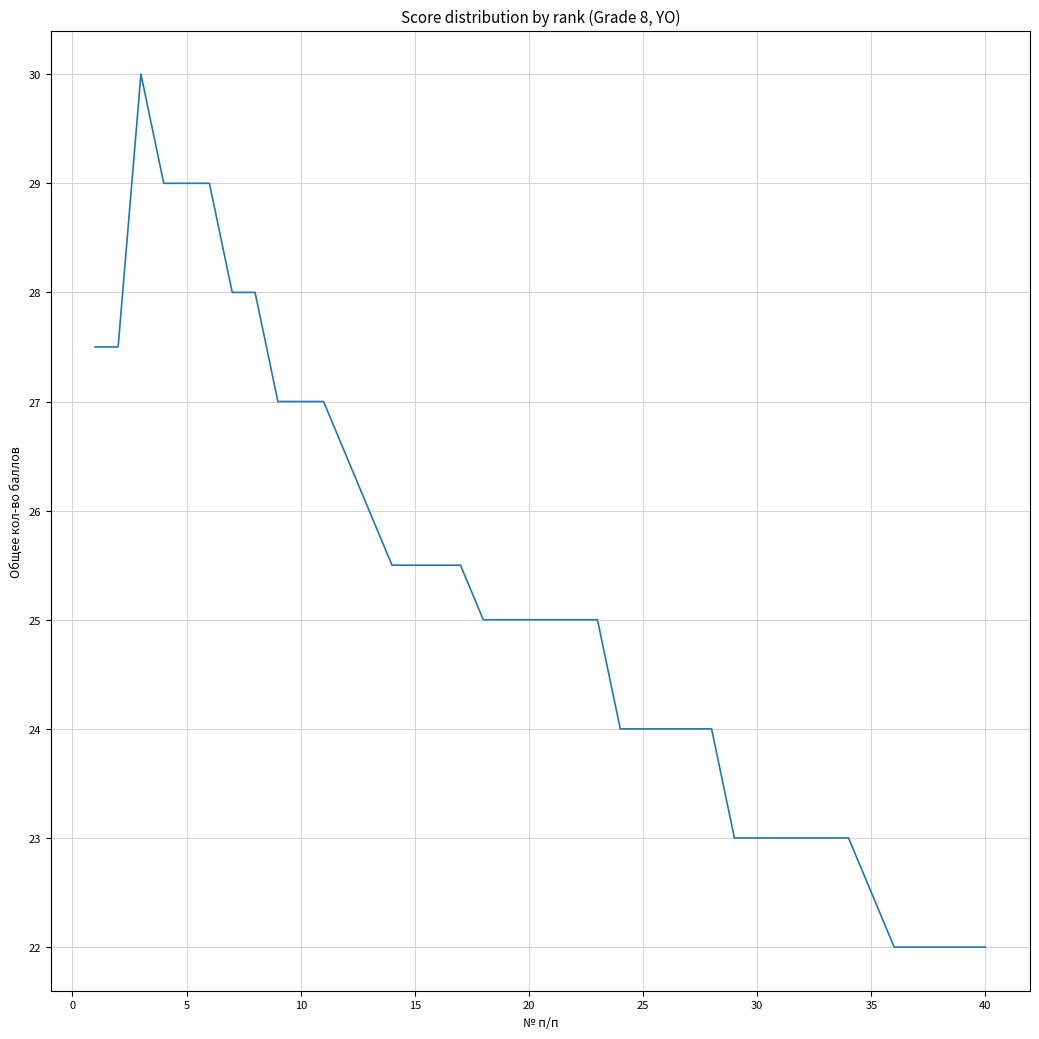

What is the greatest value displayed?

30.0